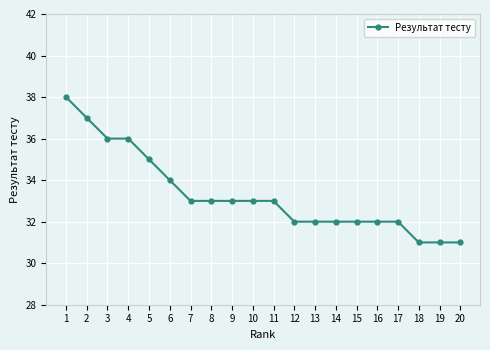

What is the value of the 5th point from the left?

35